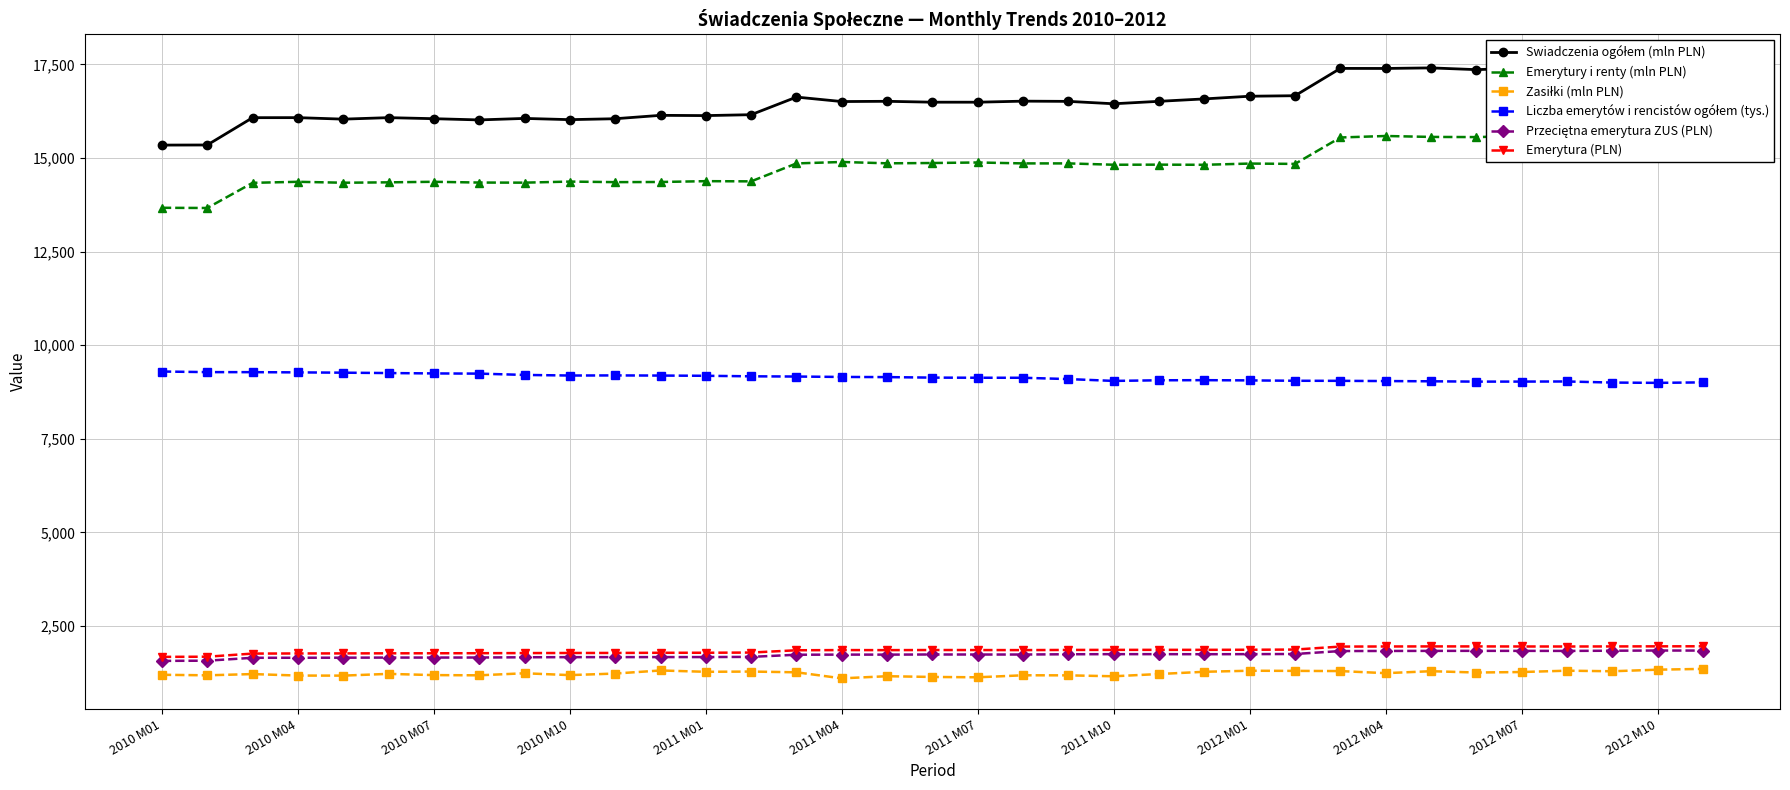

Rank the series at 23 from highest to lowest value.

Swiadczenia ogółem (mln PLN), Emerytury i renty (mln PLN), Liczba emerytów i rencistów ogółem (tys.), Emerytura (PLN), Przeciętna emerytura ZUS (PLN), Zasiłki (mln PLN)